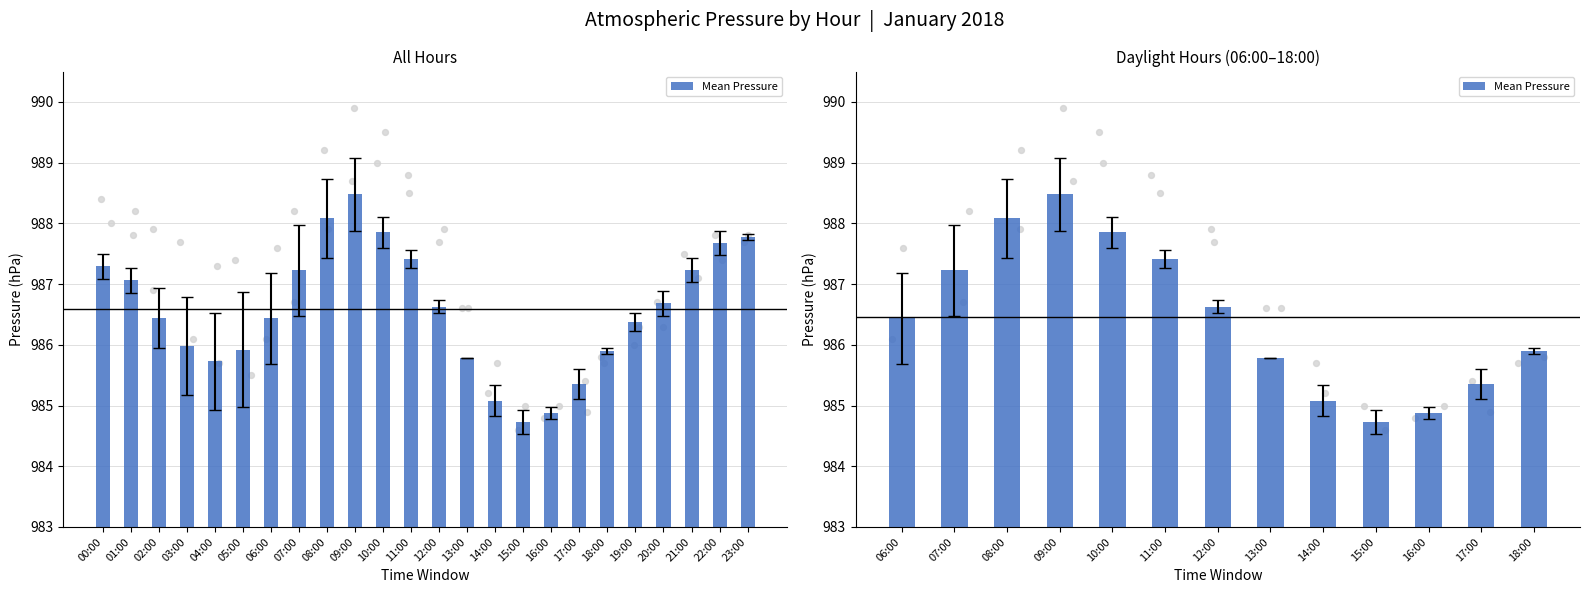

Approximately how many times larger is the value at 16:00 compared to 15:00?

1.0